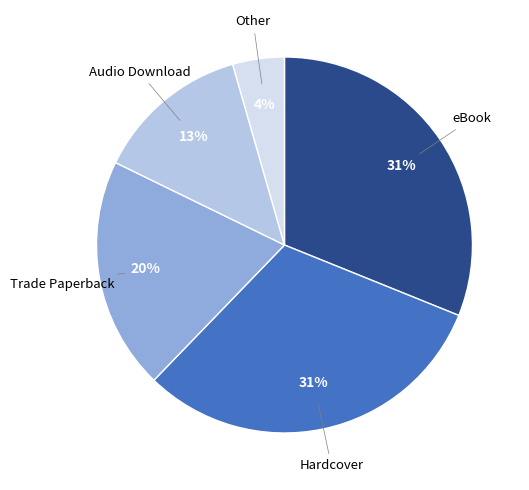

Which slice is the smallest?

Other